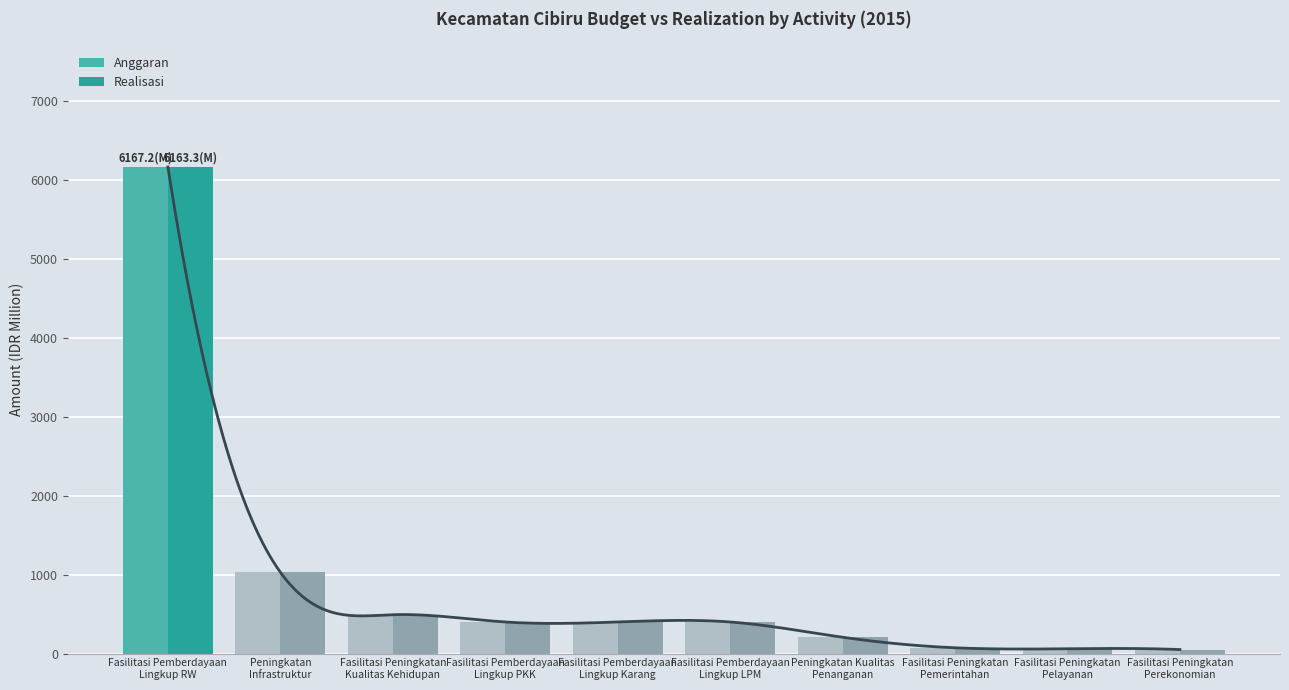

Between Fasilitasi Peningkatan
Pemerintahan and Fasilitasi Pemberdayaan
Lingkup LPM, which is larger?

Fasilitasi Pemberdayaan
Lingkup LPM